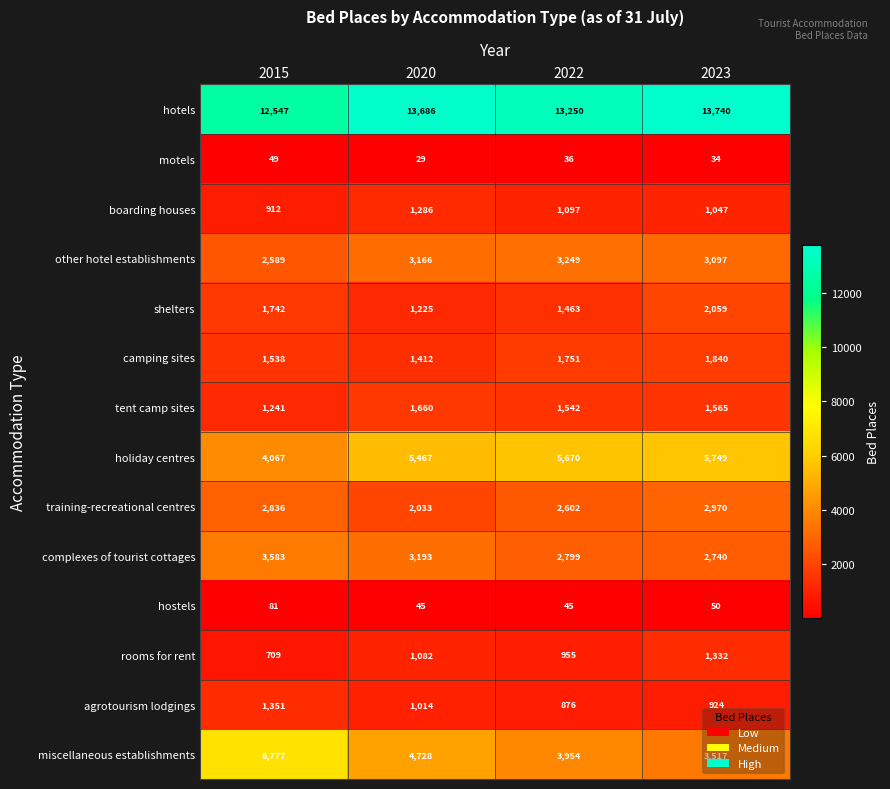

Count the other hotel establishments values in the range 3097 to 3249.

3